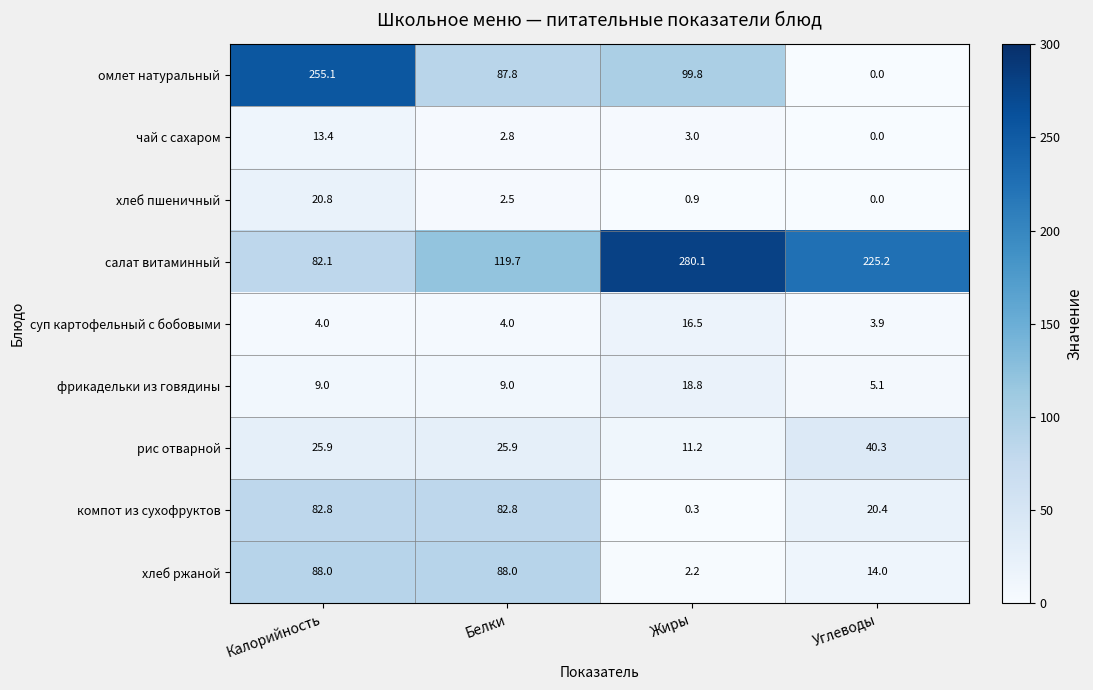

At Калорийность, list the series in order from largest to smallest.

омлет натуральный, хлеб ржаной, компот из сухофруктов, салат витаминный, рис отварной, хлеб пшеничный, чай с сахаром, фрикадельки из говядины, суп картофельный с бобовыми